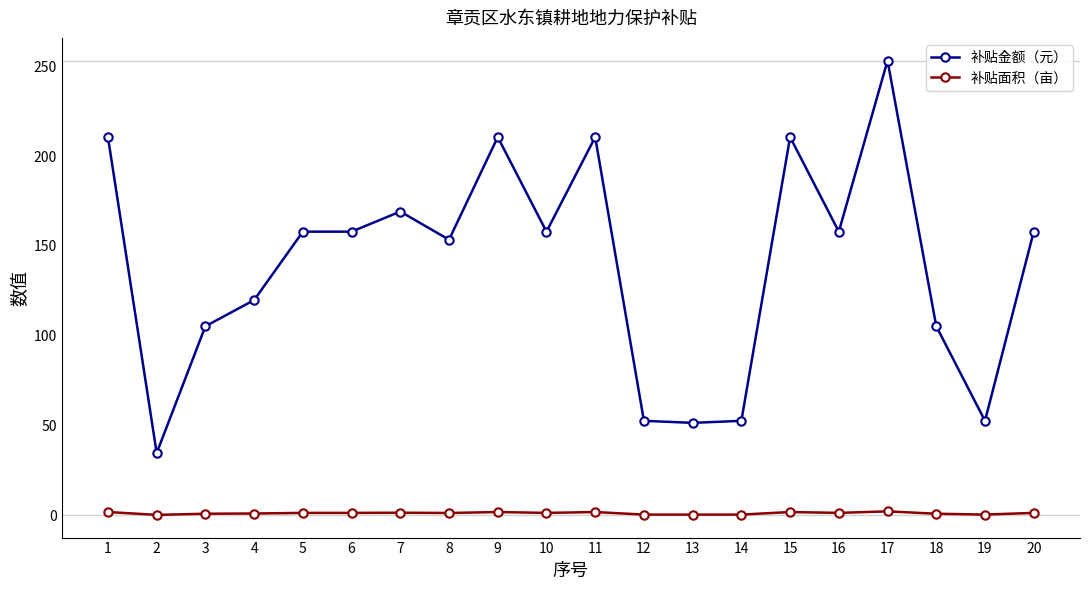

At which category does the chart reach its peak across all series?

17